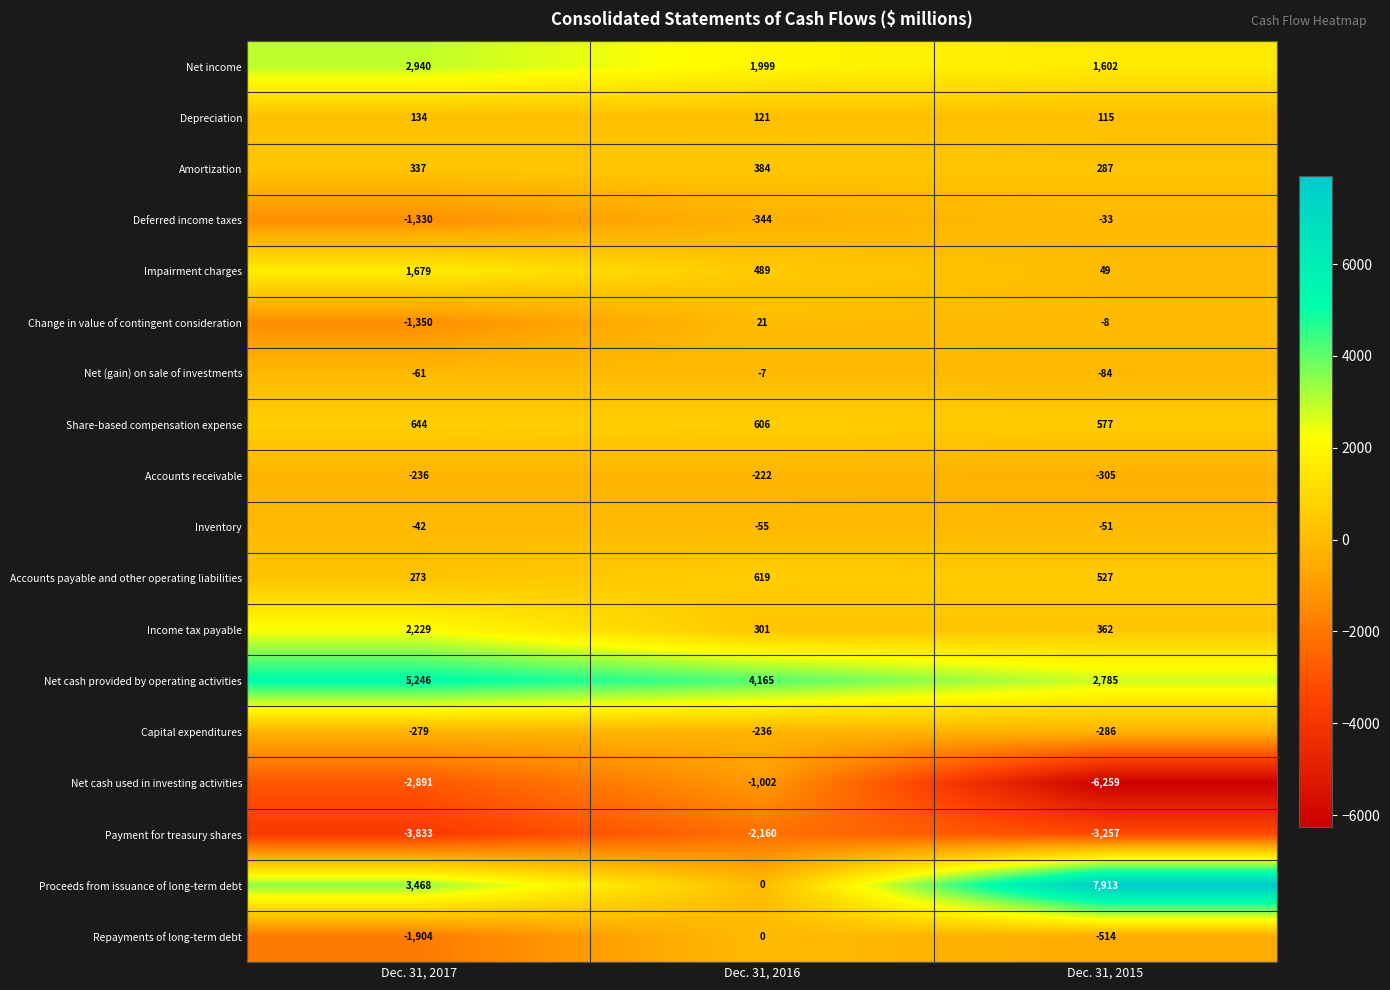

Which series has the widest spread of values?

Proceeds from issuance of long-term debt